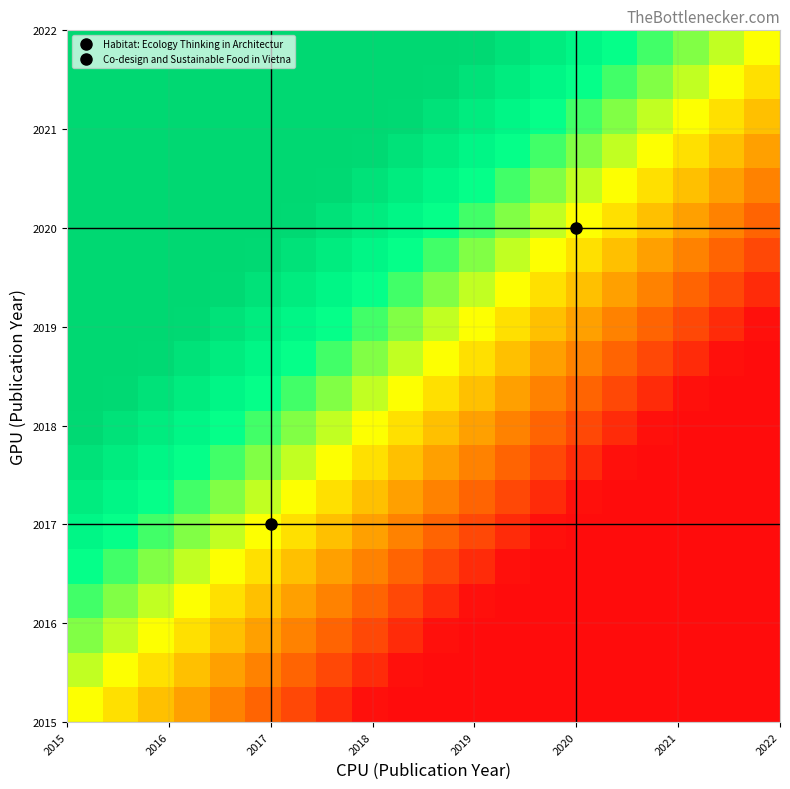

How many data points does each series have?

20